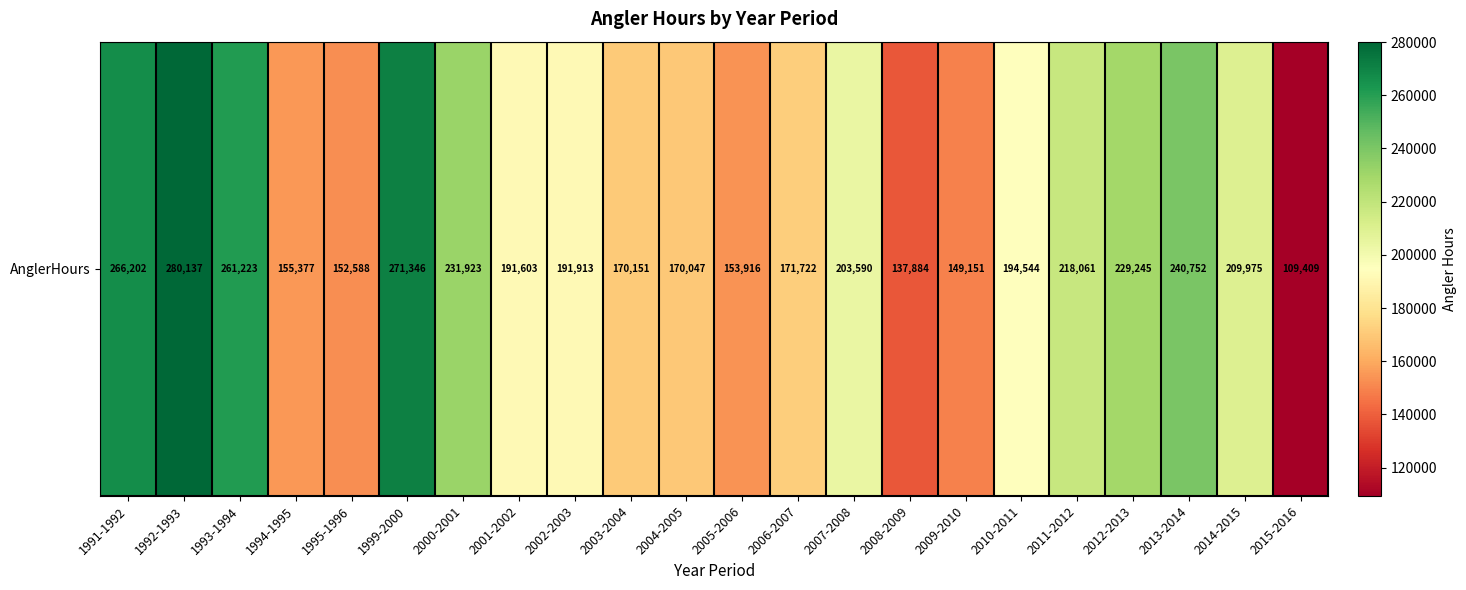

How many series are shown in this chart?

1